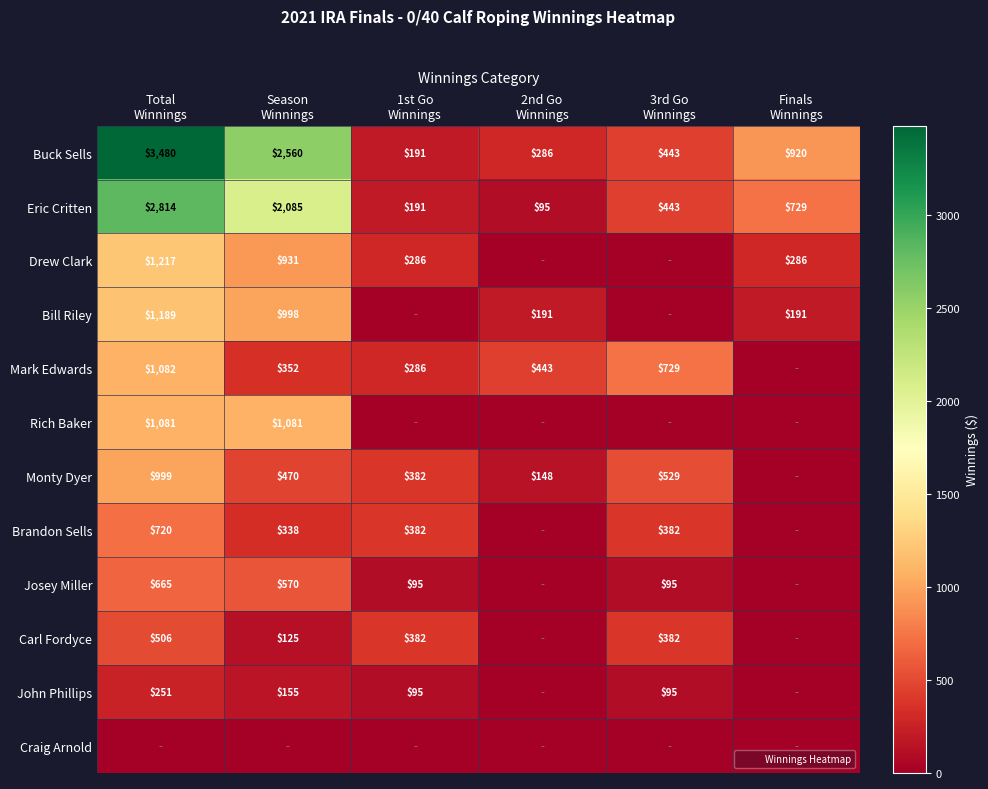

At which label is Rich Baker closest to 540?

1st Go Winnings